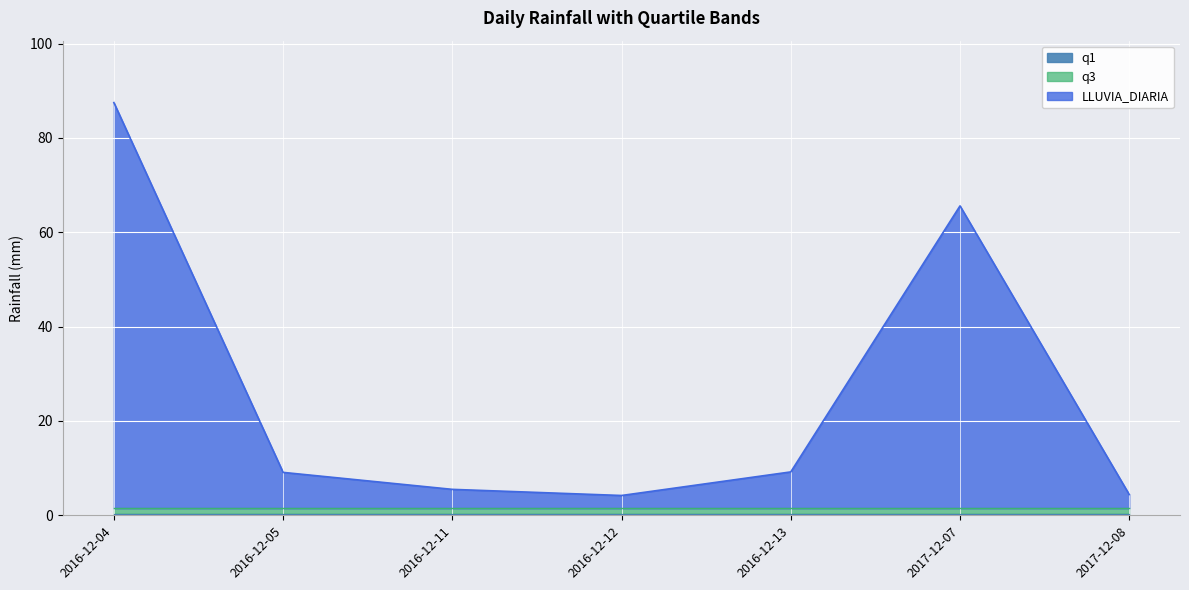

Which series has the largest range (max minus min)?

LLUVIA_DIARIA